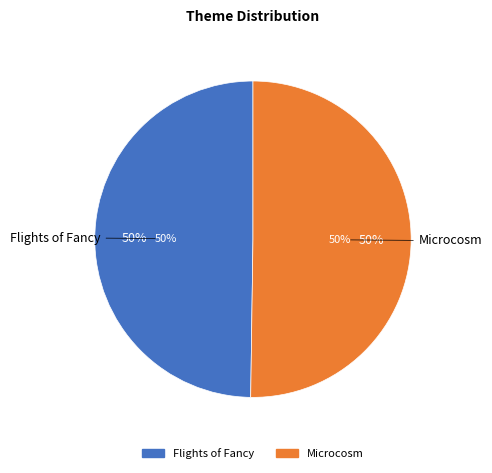

What is the smallest slice in the pie chart?

Flights of Fancy